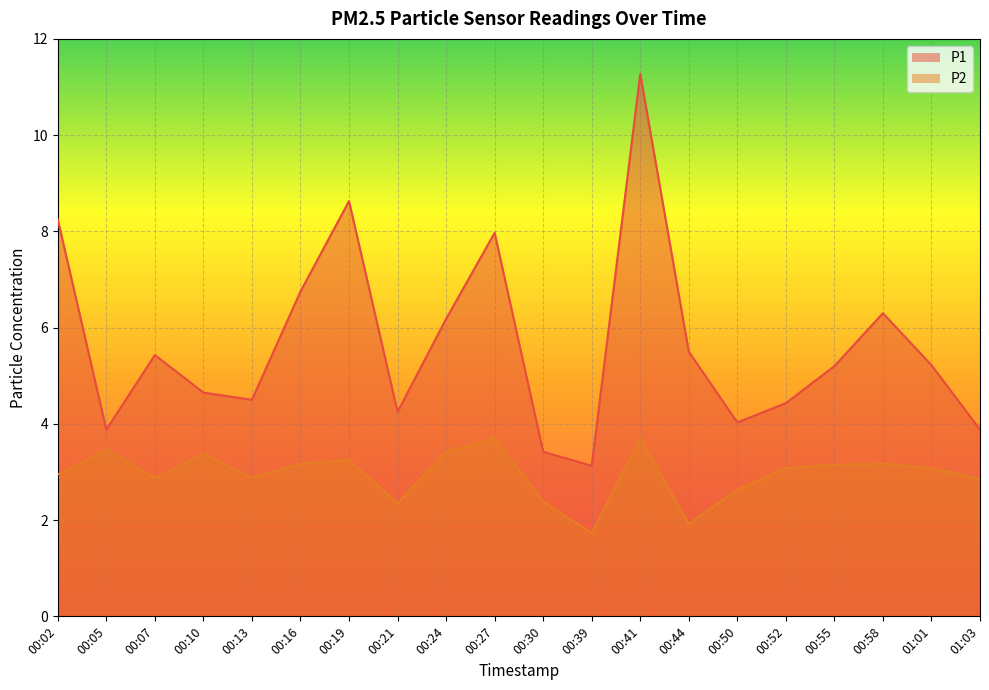

What is the sum of the P1 values at 00:27 and 00:58?

14.3